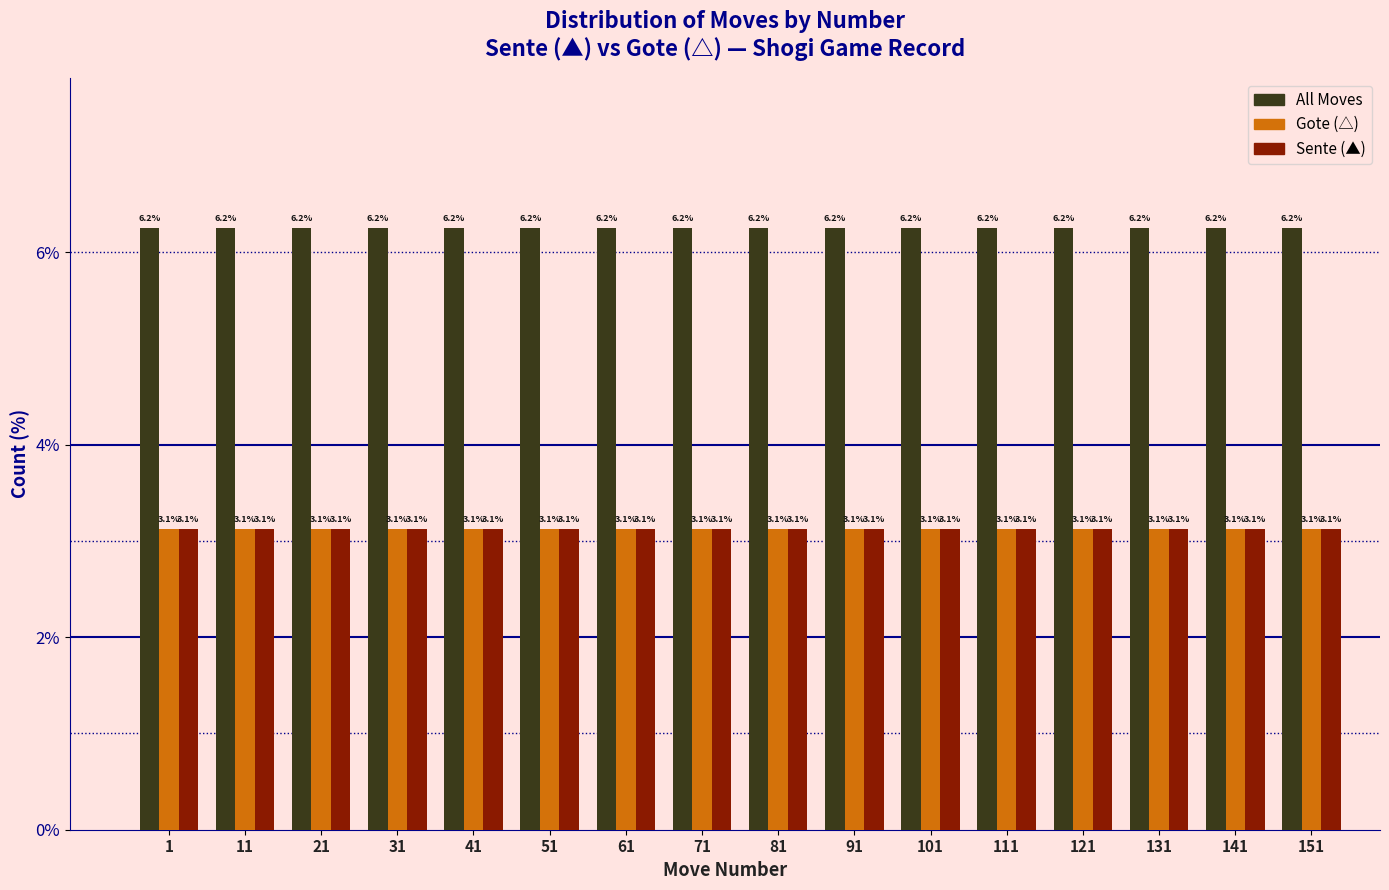

At how many categories does at least one series exceed 5?

16